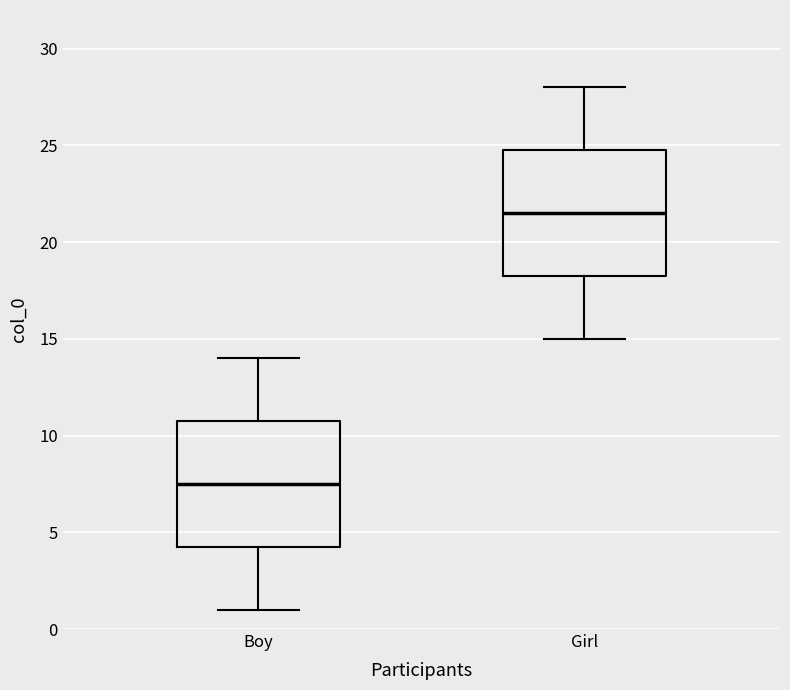

Reading left to right, read every box against the y-axis: the position of its median line, the range the box covers, and the ends of its whiskers. The values are not printed on the chart, so give them approximately, as read against the axis.

Boy: median 7.5, box 4.5 to 11.0, whiskers 1.0 to 14.0
Girl: median 21.5, box 18.5 to 25.0, whiskers 15.0 to 28.0